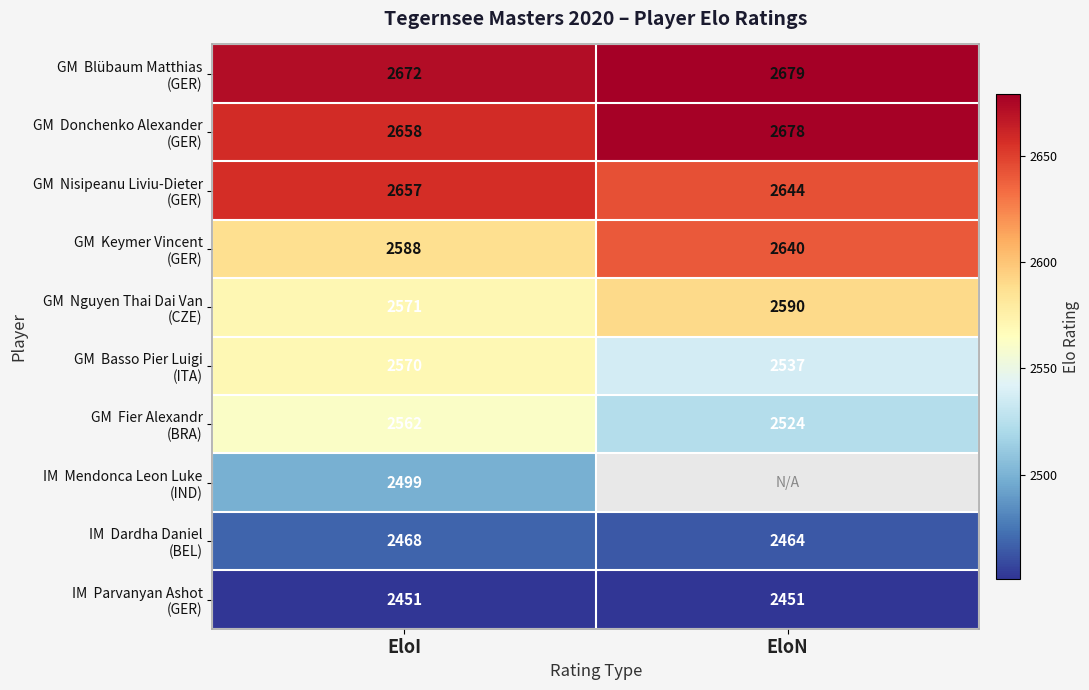

What is the sum of the GM Nguyen Thai Dai Van (CZE) values at EloI and EloN?

5161.0